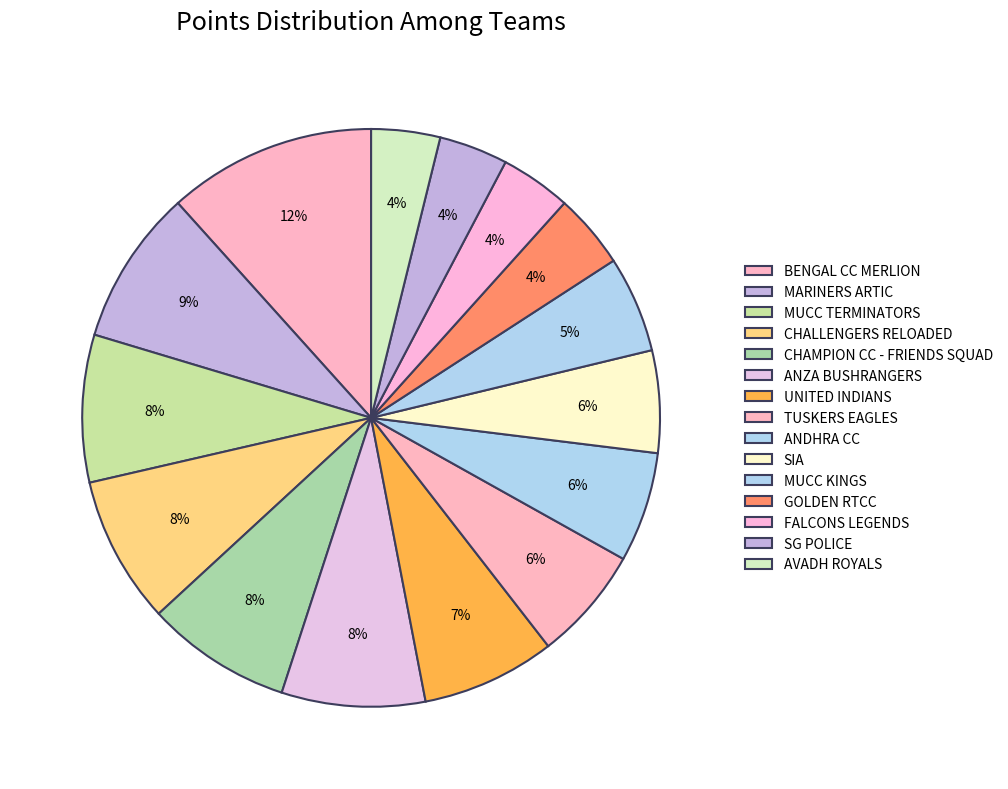

Is it true that AVADH ROYALS is 4% of the pie?

True